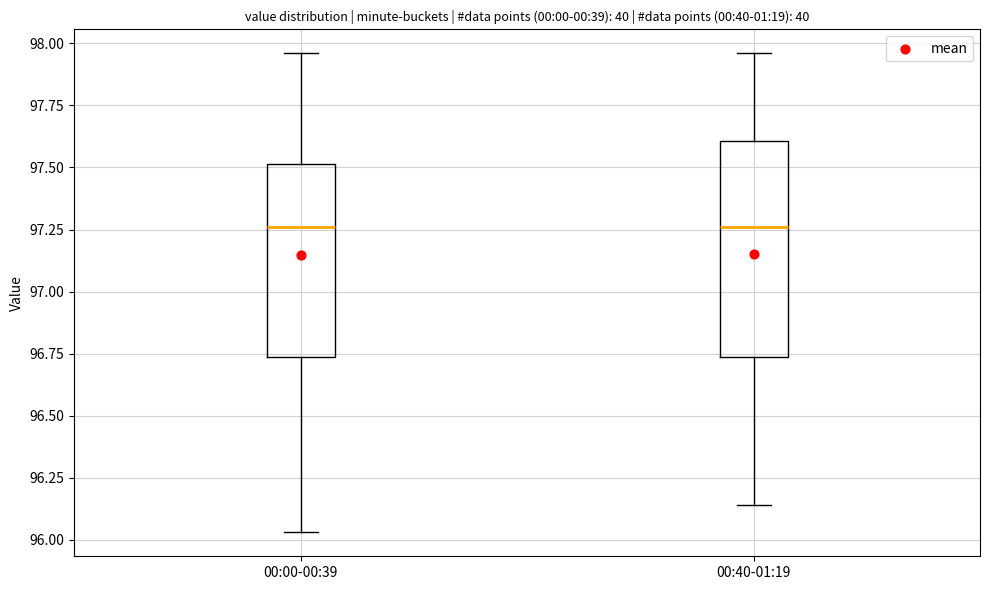

Where does the lower whisker of the box for 00:40-01:19 end on the y-axis? The values are not printed on the chart, so give them approximately, as read against the axis.

96.15